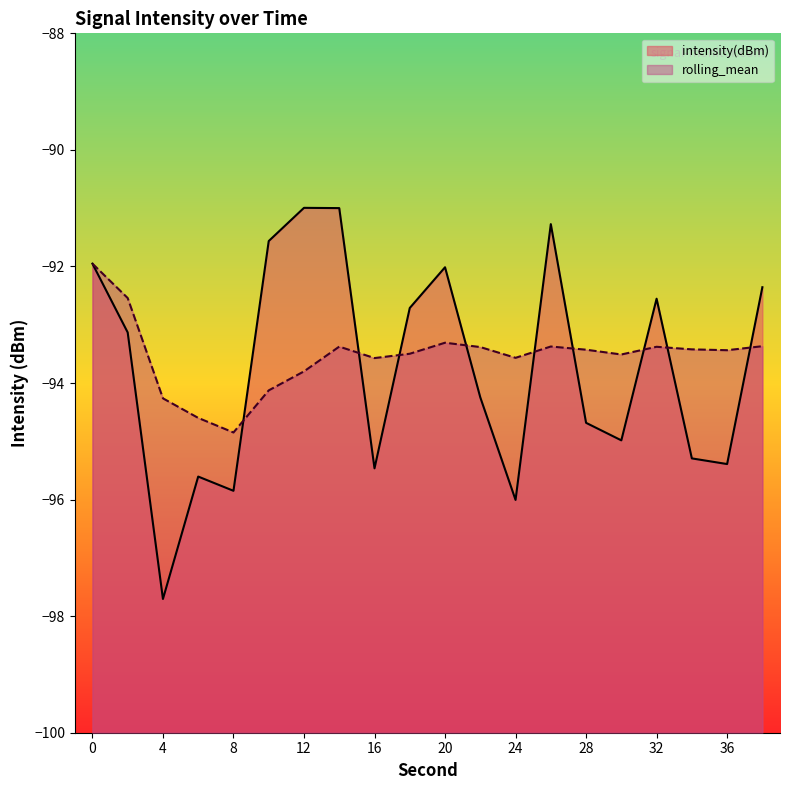

What is the difference between the second highest and second lowest values in the rolling_mean series?

2.1